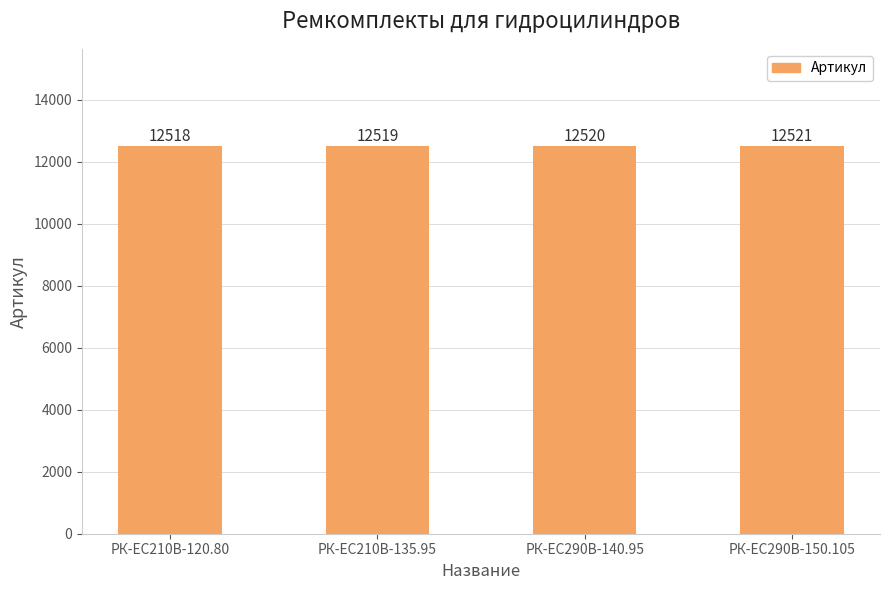

Approximately how many times larger is the value at РК-EC210В-120.80 compared to РК-ЕС290В-150.105?

1.0